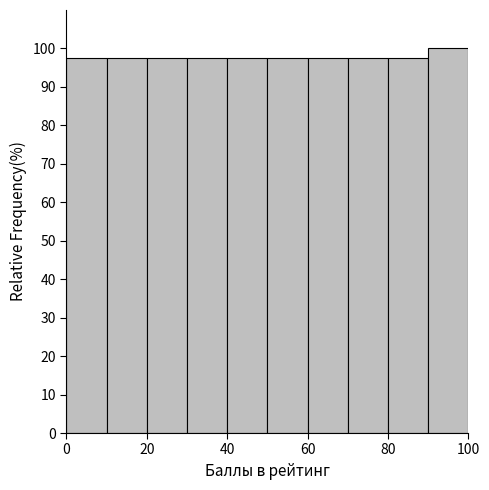

Reading left to right, list every bar in this chart as the range it spans on the x-axis followed by its height. The values are not printed on the chart, so give them approximately, as read against the axis.

0 to 10: 98
10 to 20: 98
20 to 30: 98
30 to 40: 98
40 to 50: 98
50 to 60: 98
60 to 70: 98
70 to 80: 98
80 to 90: 98
90 to 100: 100